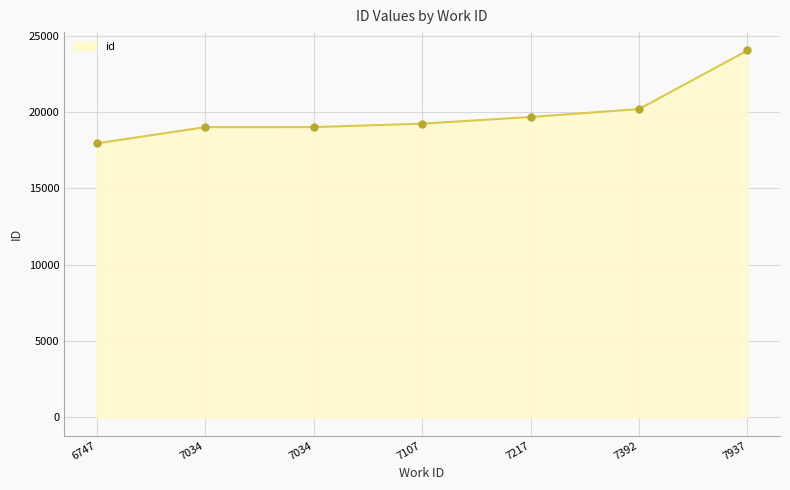

What is the difference between the values at 7107 and 7034?

226